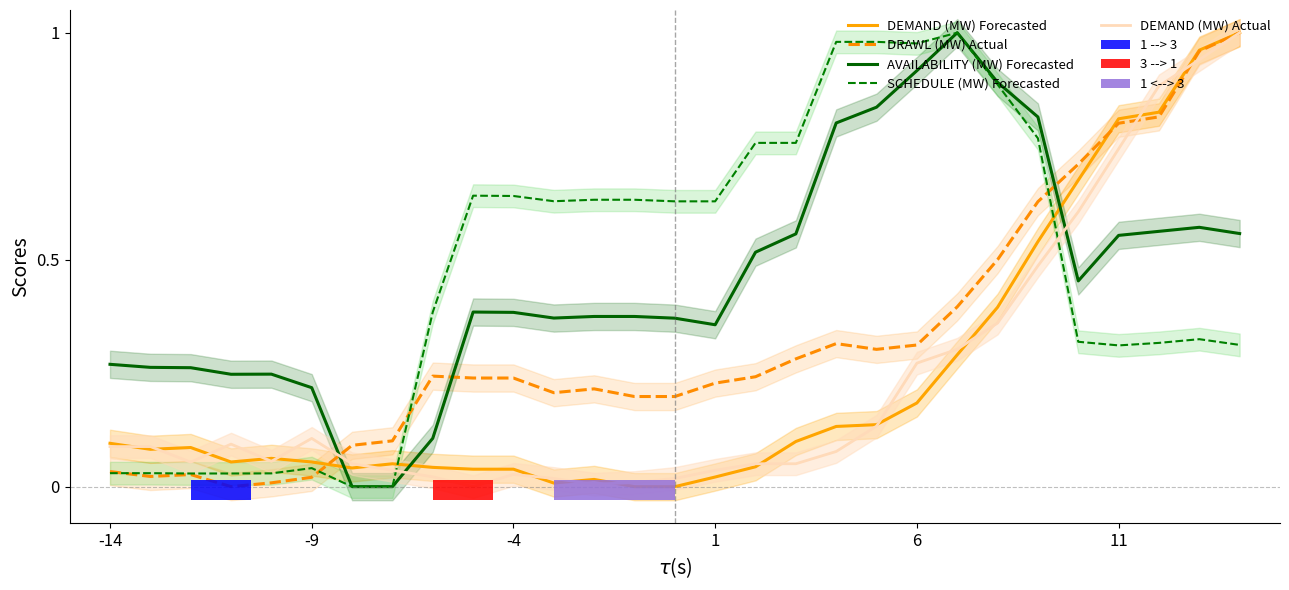

In AVAILABILITY (MW) Forecasted, how many points are higher than both neighbors (excluding endpoints)?

4